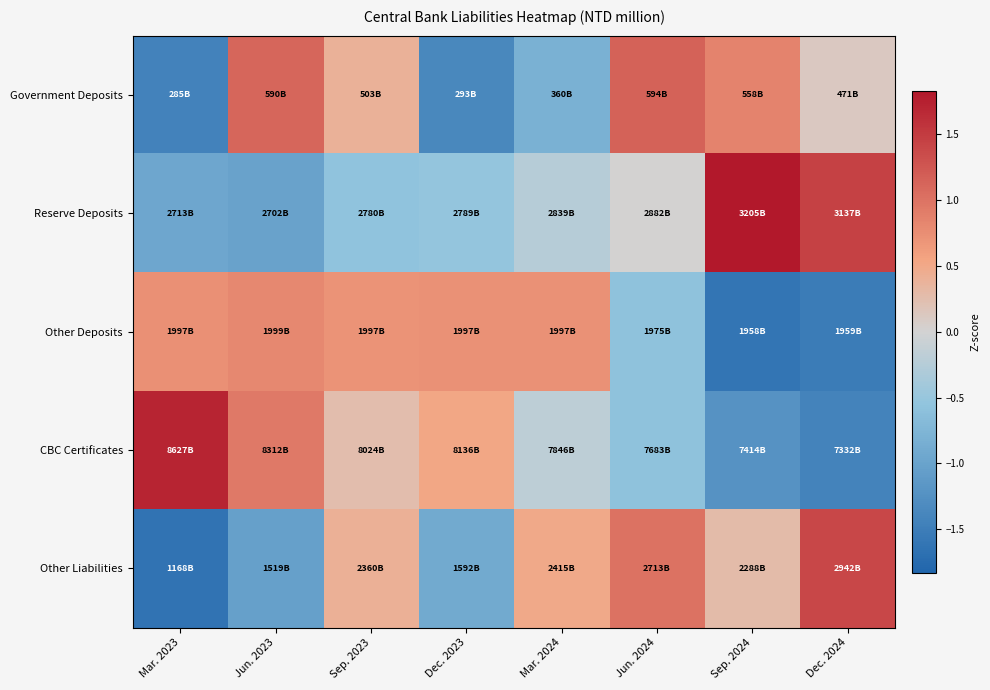

Rank the series by their maximum value, from highest to lowest.

Reserve Deposits, CBC Certificates, Other Liabilities, Government Deposits, Other Deposits